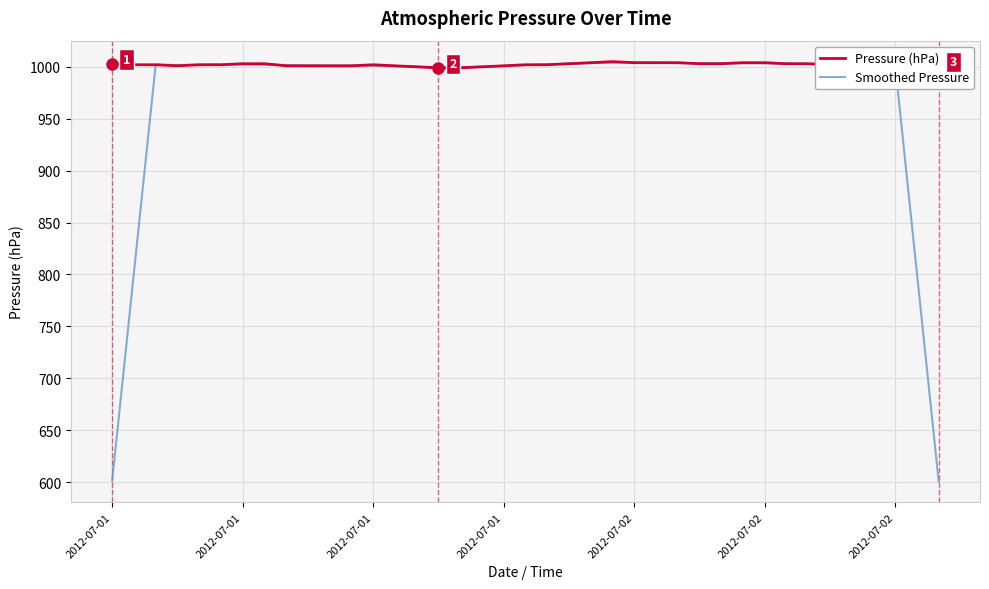

What are all the series names shown in the legend?

Pressure (hPa), Smoothed Pressure